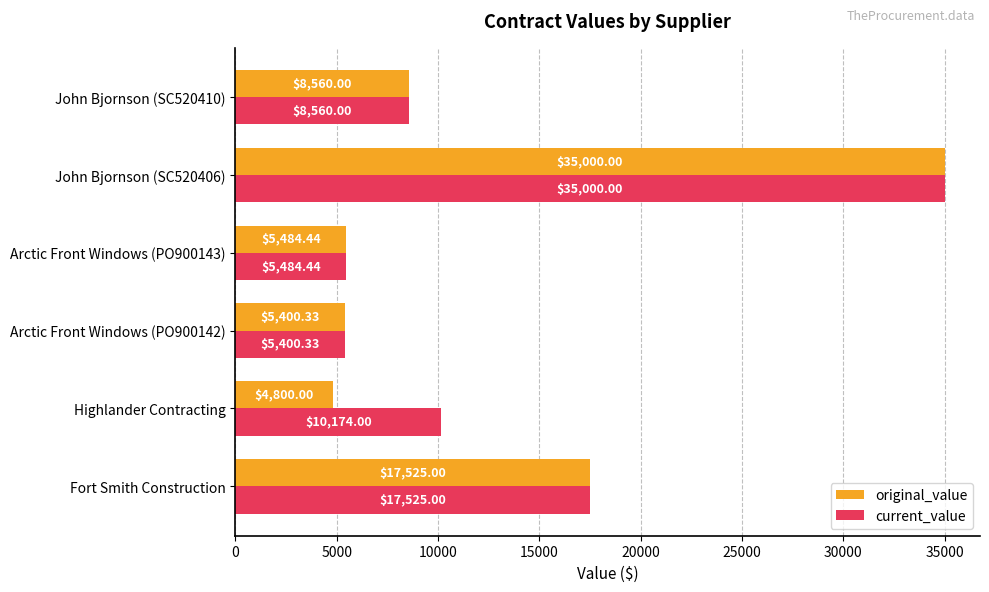

What is the sum of all current_value values?

82143.8